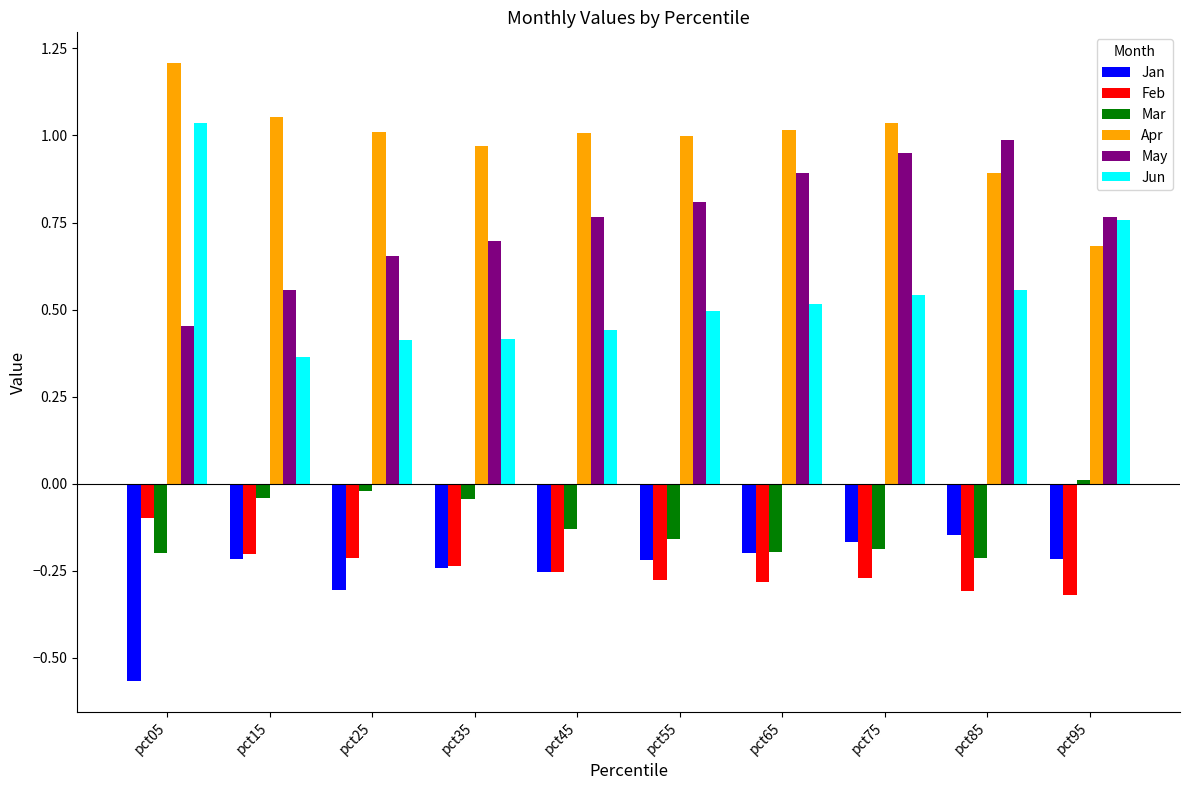

At which label does Jan reach its minimum?

pct05